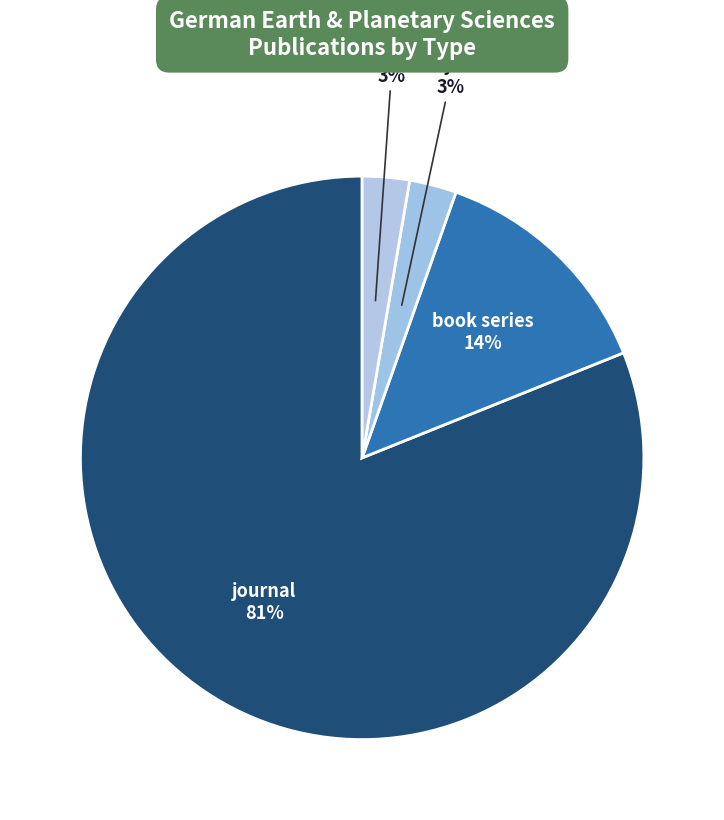

Which category has the biggest portion of the pie?

journal